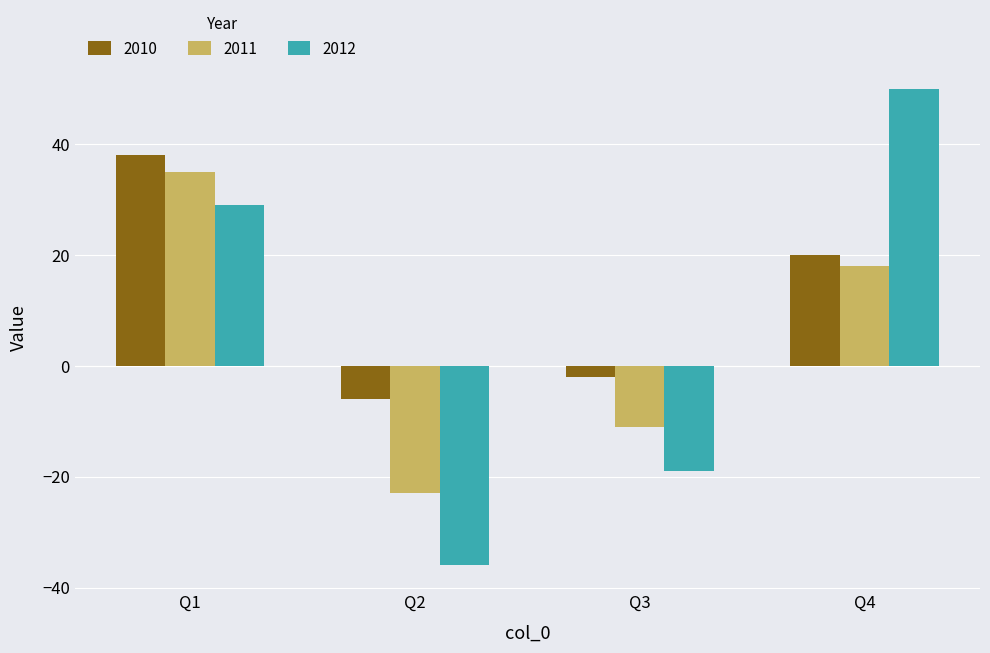

Is it true that 2011 equals 25 at Q4?

False